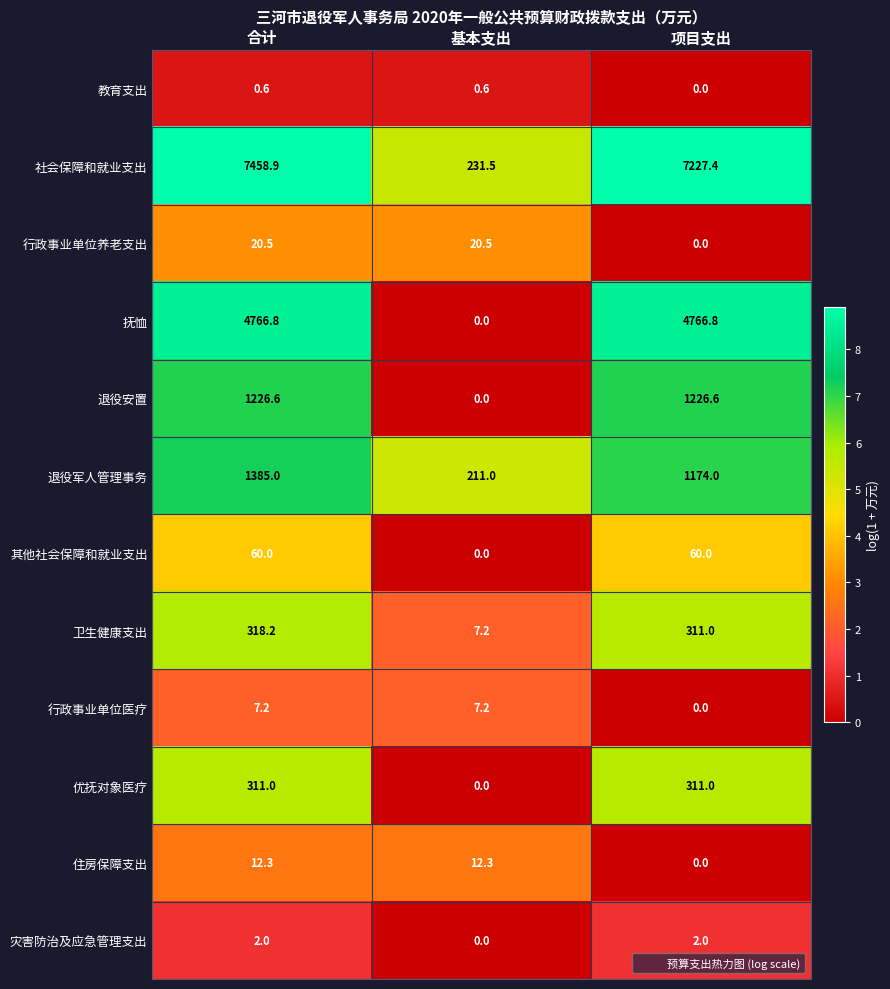

Which series changed the most between 合计 and 基本支出?

社会保障和就业支出